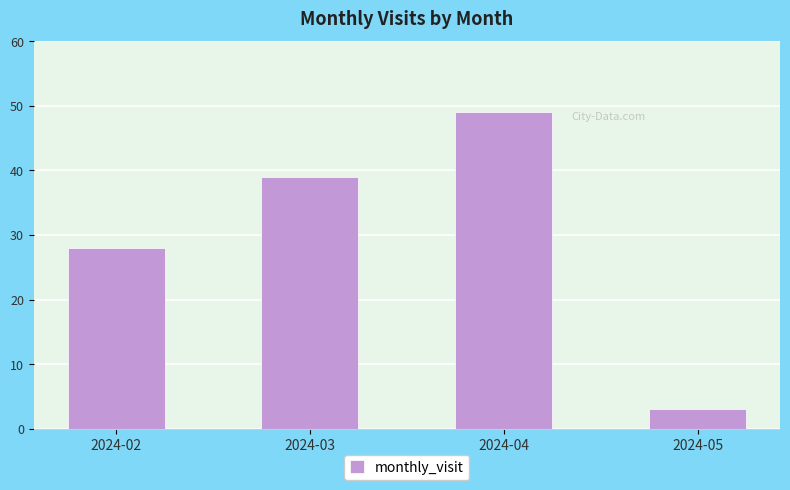

What is the change in value from 2024-02 to 2024-03?

+11